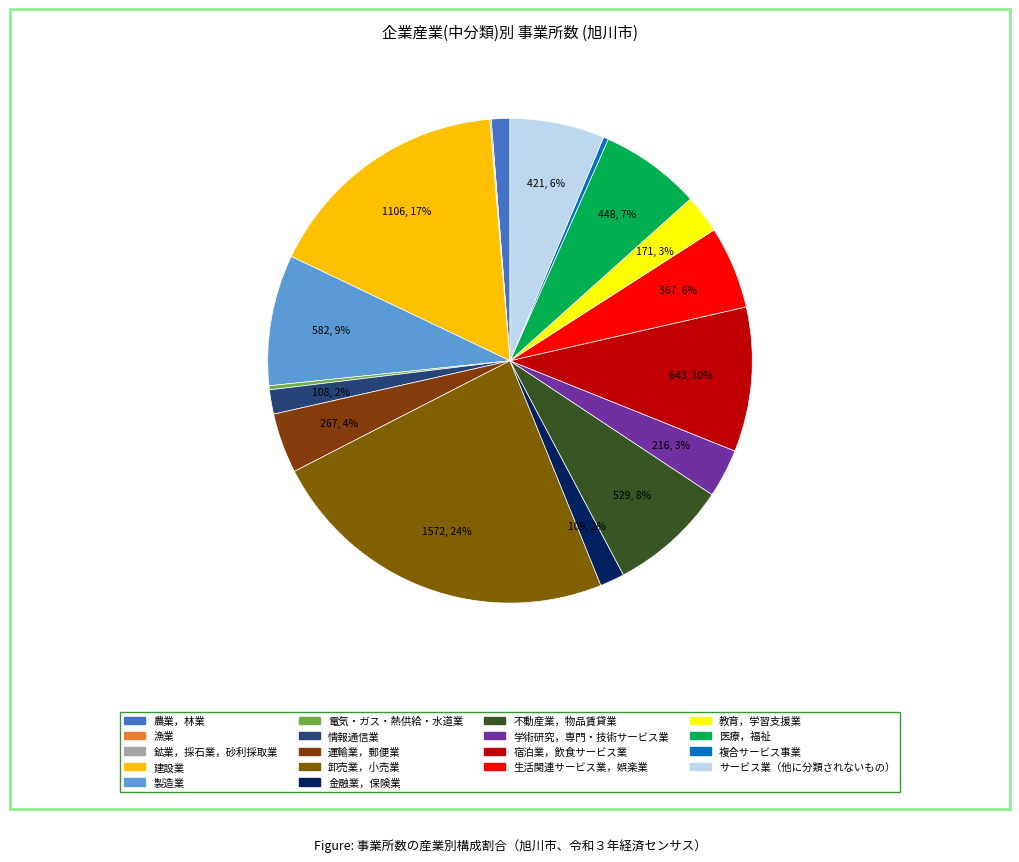

To the nearest percent, what percentage of the pie is 教育，学習支援業?

3%